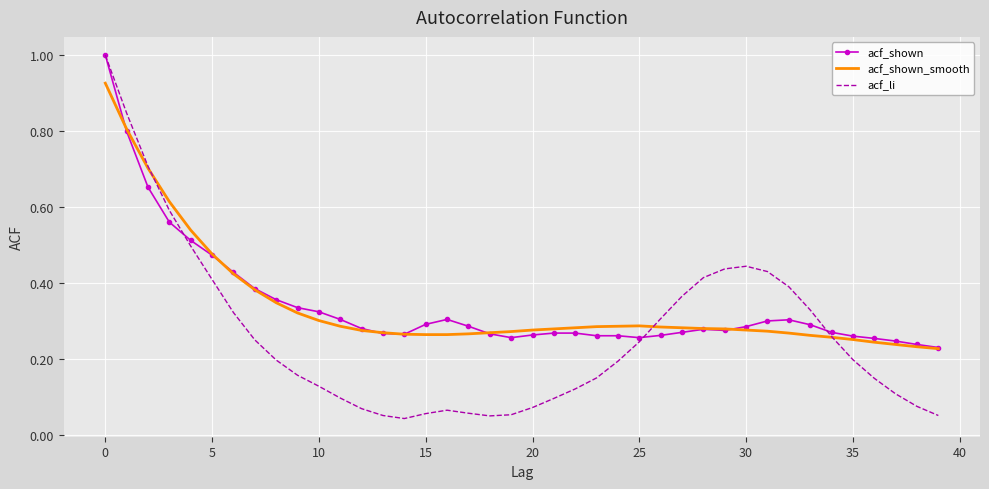

What is the maximum value shown in the chart?

1.0